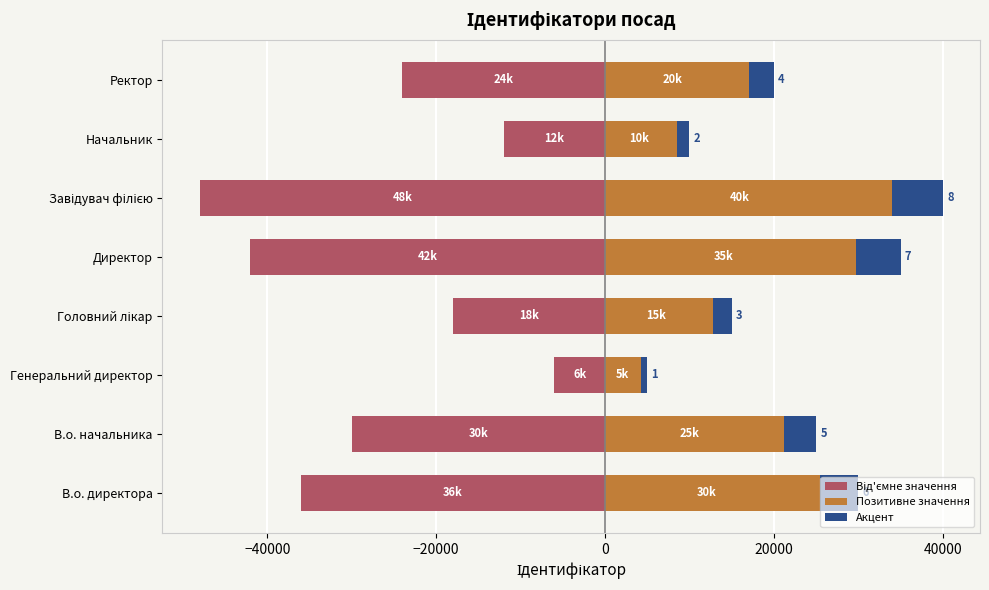

Rank the series by their maximum value, from lowest to highest.

Від'ємне значення, Акцент, Позитивне значення